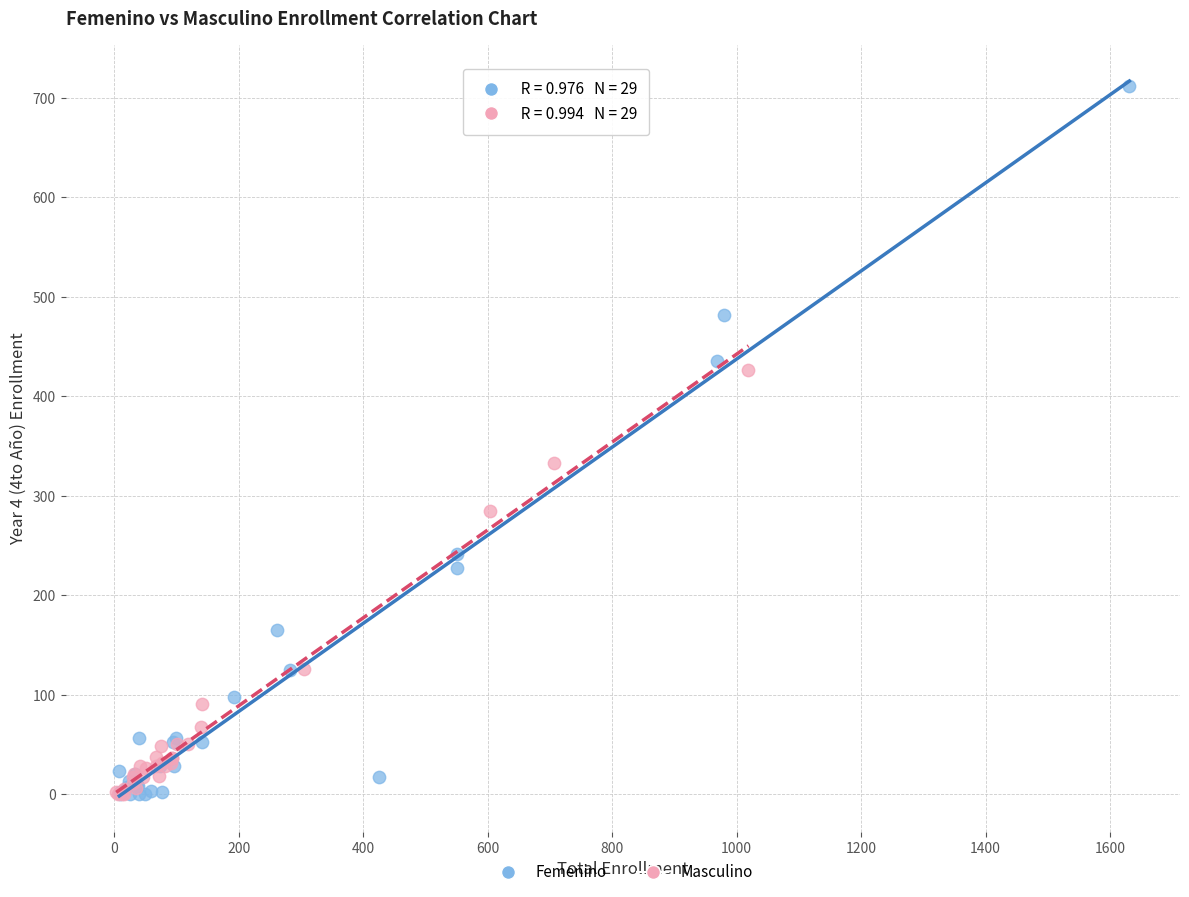

Which series has the largest Y range (max minus min)?

Femenino